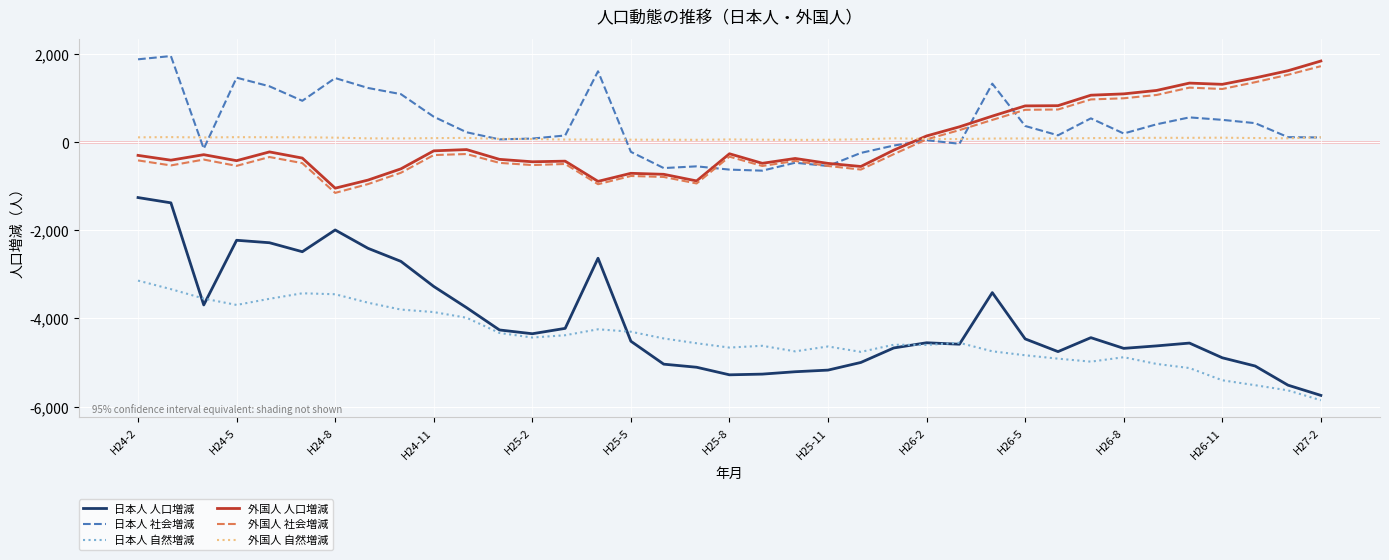

What is the minimum value shown in the chart?

-5858